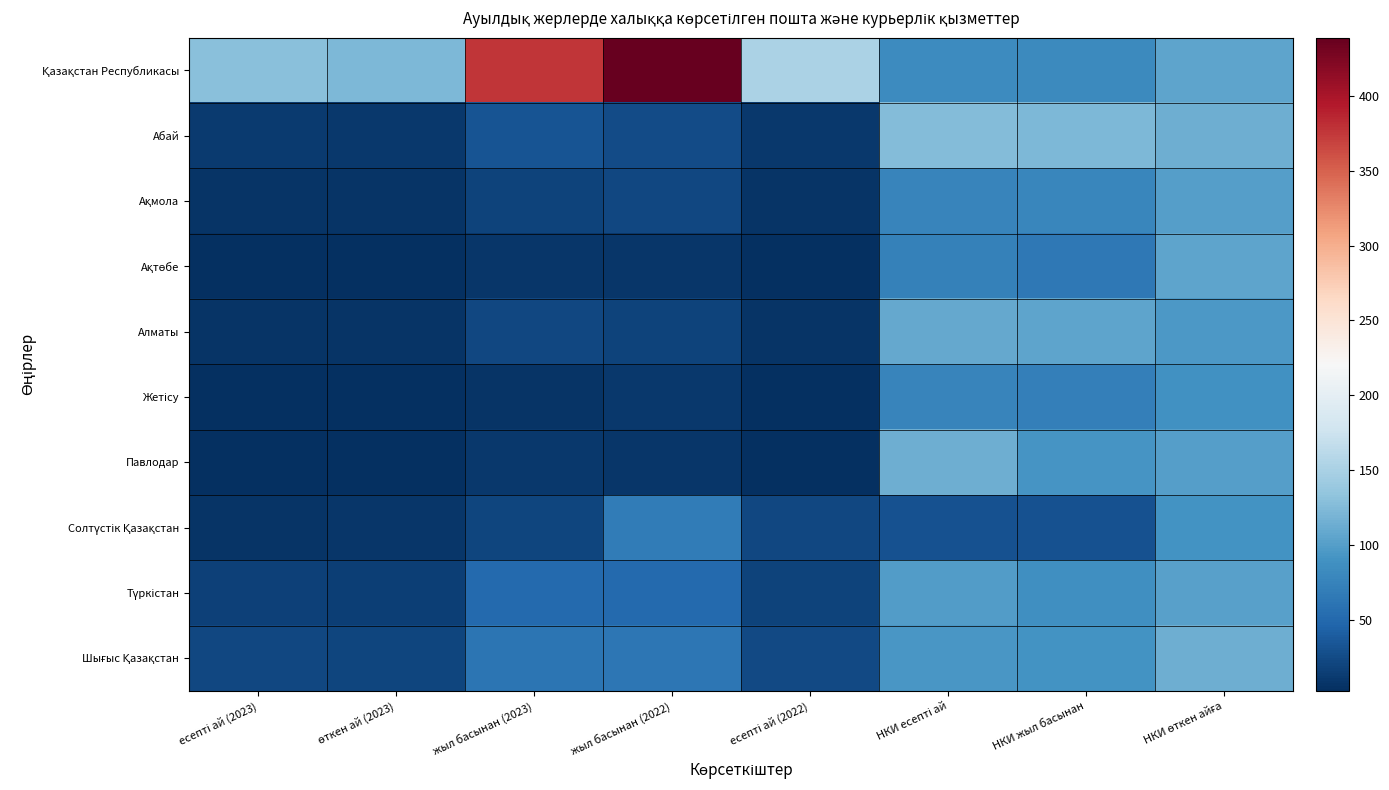

Which category has the lowest value across all series?

есепті ай (2023)